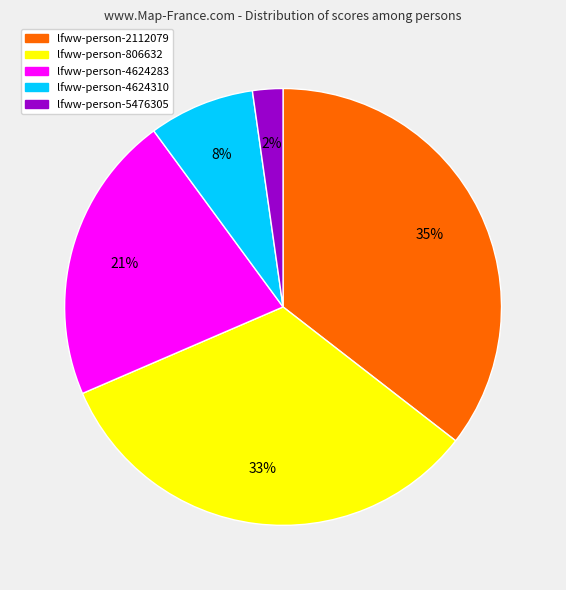

Which slice is the smallest?

lfww-person-5476305